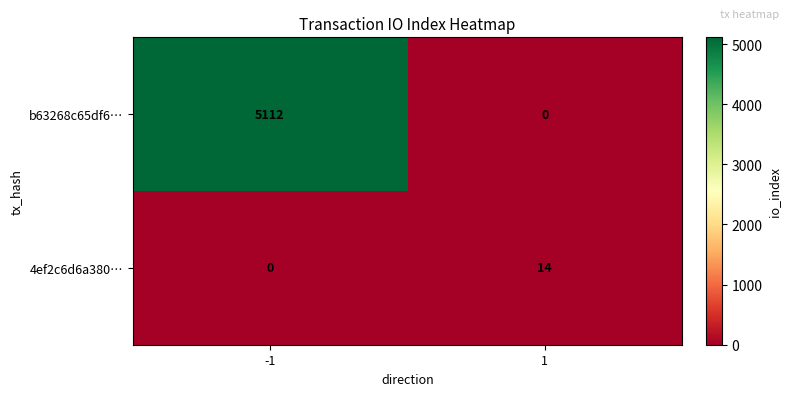

What is the total value across all series at 1?

14